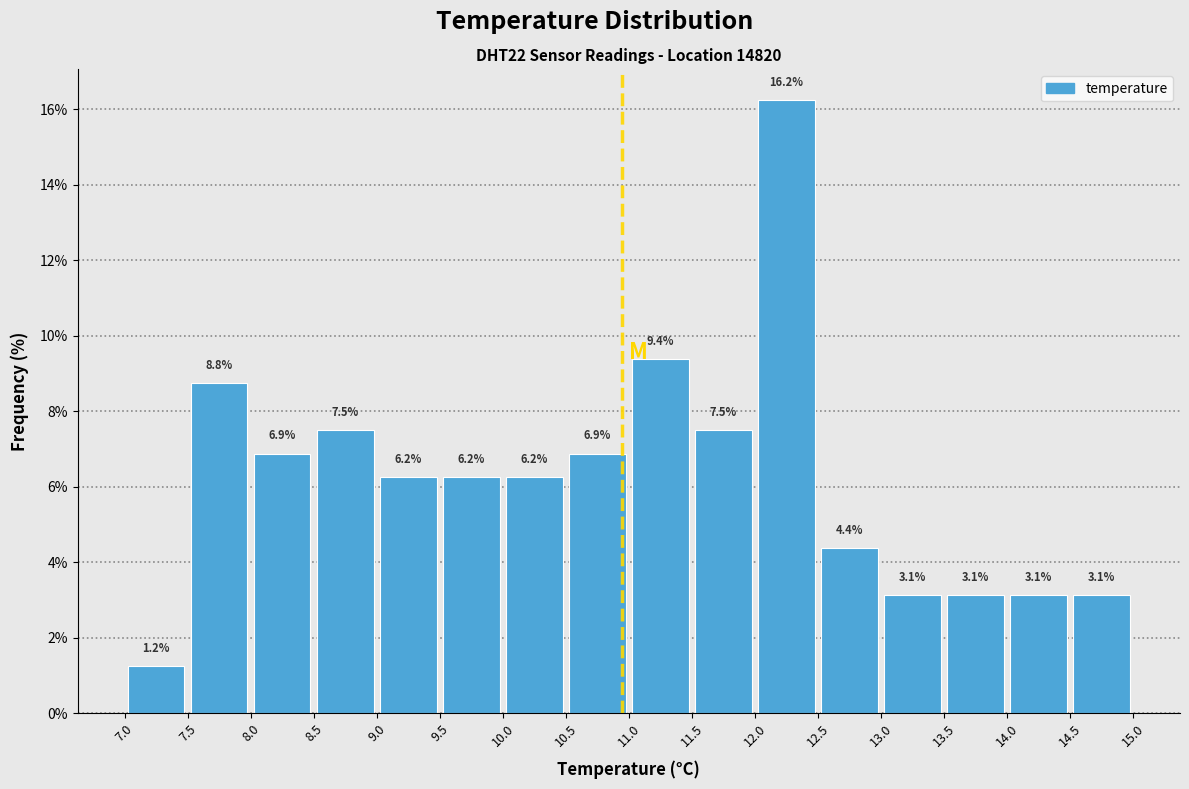

Reading left to right, transcribe this chart: for each bar, give the range it covers on the x-axis and its height.

7.0 to 7.5: 1.2
7.5 to 8.0: 8.8
8.0 to 8.5: 6.9
8.5 to 9.0: 7.5
9.0 to 9.5: 6.2
9.5 to 10.0: 6.2
10.0 to 10.5: 6.2
10.5 to 11.0: 6.9
11.0 to 11.5: 9.4
11.5 to 12.0: 7.5
12.0 to 12.5: 16.2
12.5 to 13.0: 4.4
13.0 to 13.5: 3.1
13.5 to 14.0: 3.1
14.0 to 14.5: 3.1
14.5 to 15.0: 3.1